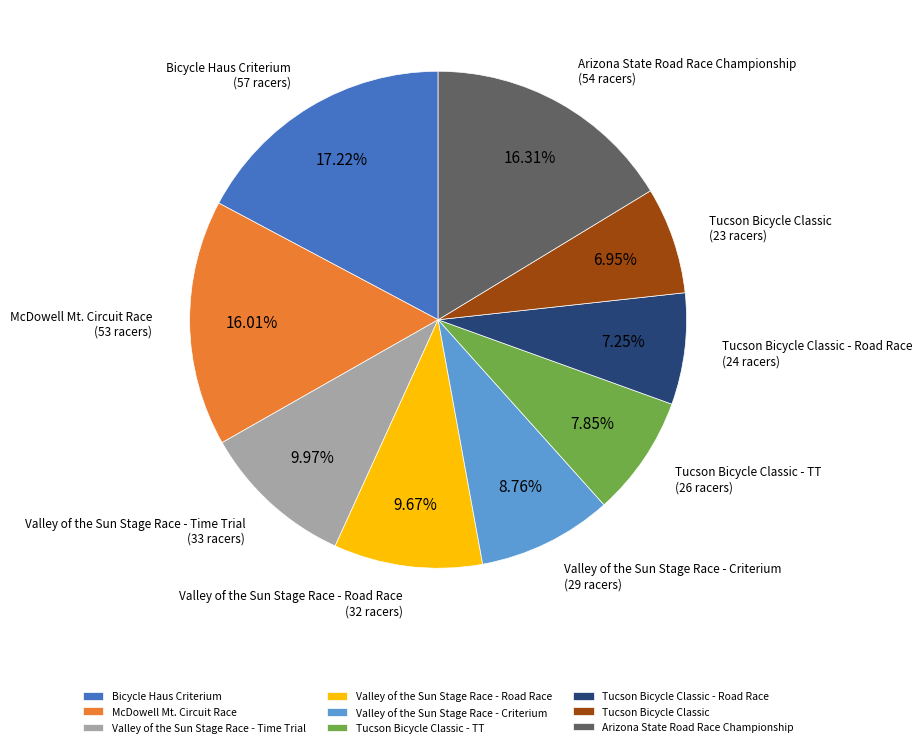

Is there any slice that represents more than half of the pie?

No